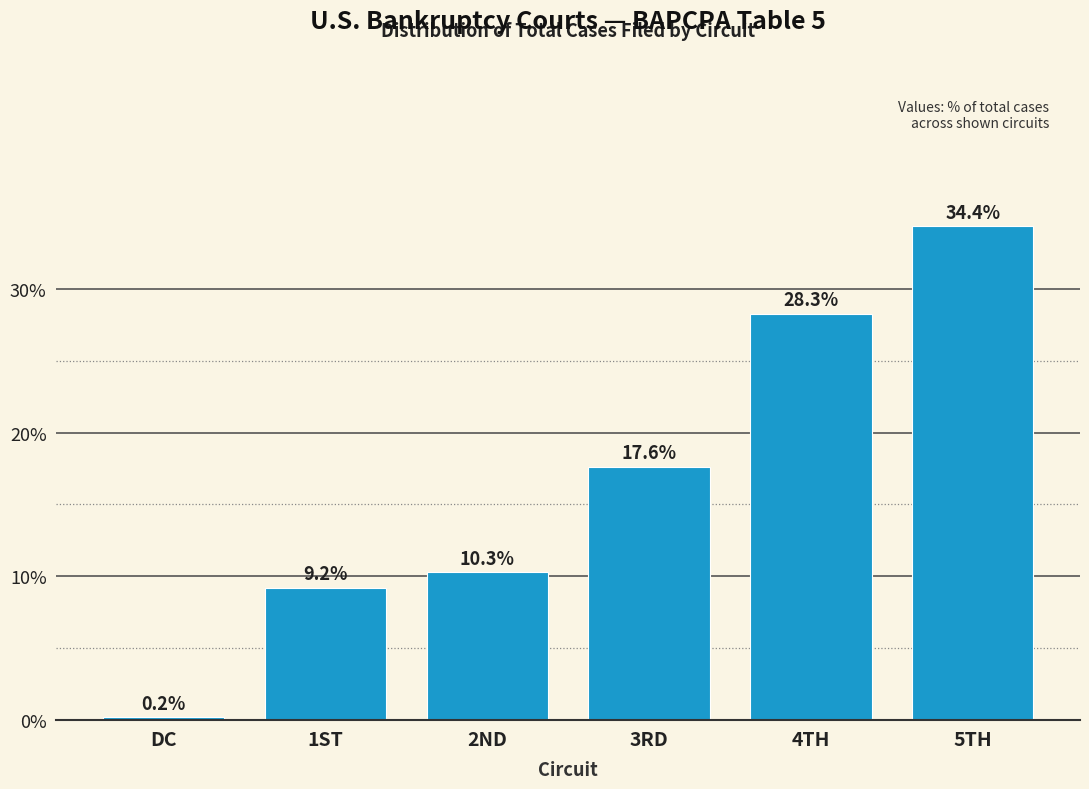

Reading left to right, extract all data points from this chart.

DC=0.2	1ST=9.2	2ND=10.3	3RD=17.6	4TH=28.3	5TH=34.4